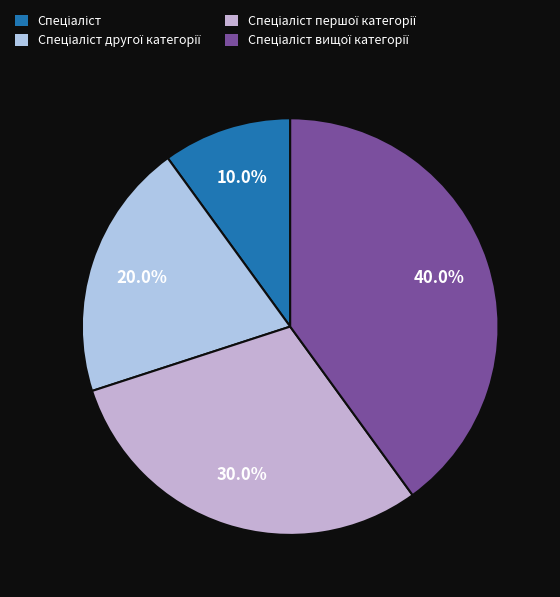

To the nearest percent, what is the difference between the largest and smallest slice percentages?

30%